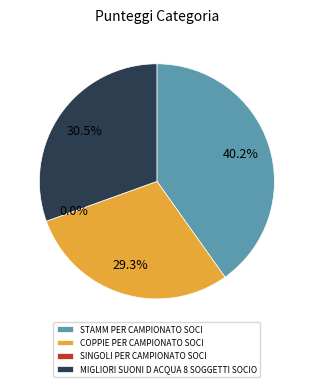

Approximately how many times larger is the value at STAMM PER CAMPIONATO SOCI compared to MIGLIORI SUONI D ACQUA 8 SOGGETTI SOCIO?

1.3